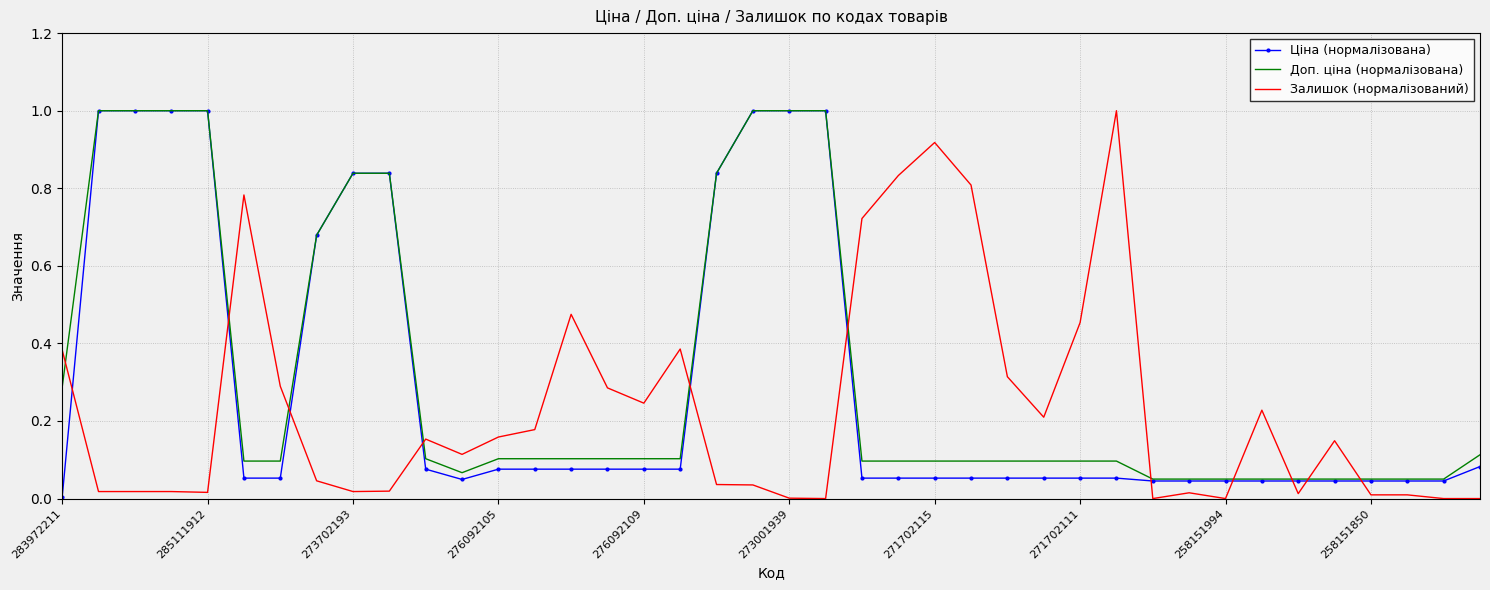

Rank the series by their average value, from lowest to highest.

Залишок (нормалізований), Ціна (нормалізована), Доп. ціна (нормалізована)